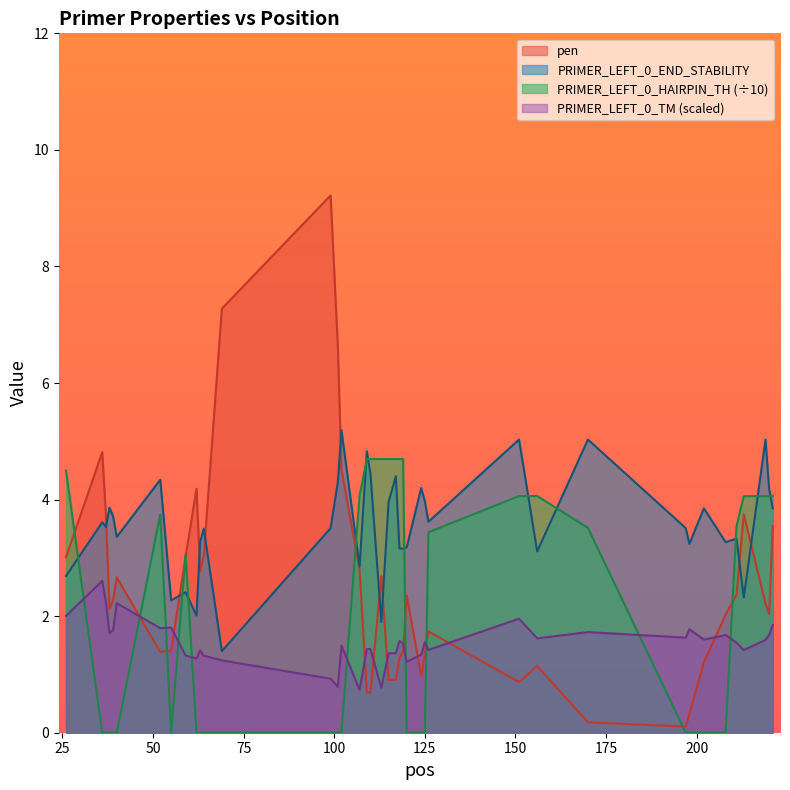

Between 55 and 115, which is larger?

55